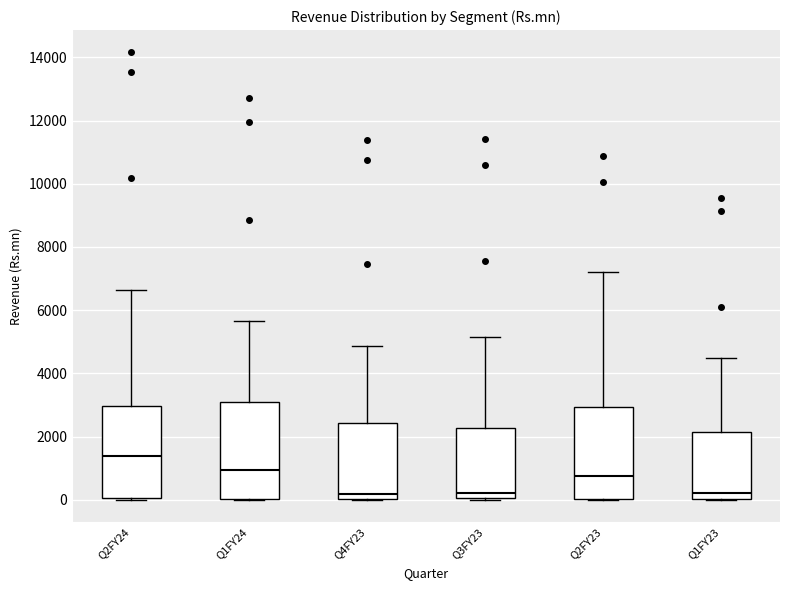

Reading left to right, read every box against the y-axis: the position of its median line, the range the box covers, and the ends of its whiskers. The values are not printed on the chart, so give them approximately, as read against the axis.

Q2FY24: median 1400, box 0 to 3000, whiskers 0 to 6600
Q1FY24: median 1000, box 0 to 3200, whiskers 0 to 5600
Q4FY23: median 200, box 0 to 2400, whiskers 0 to 4800
Q3FY23: median 200, box 0 to 2200, whiskers 0 to 5200
Q2FY23: median 800, box 0 to 3000, whiskers 0 to 7200
Q1FY23: median 200, box 0 to 2200, whiskers 0 to 4400